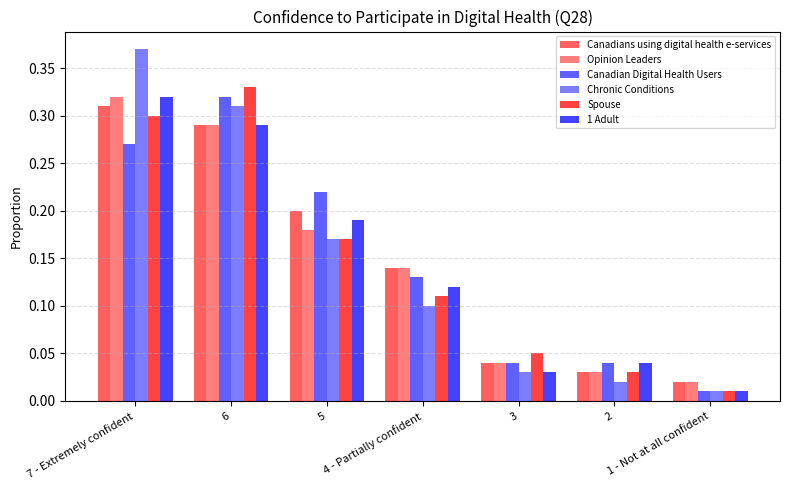

What is the sum of all Chronic Conditions values?

1.0